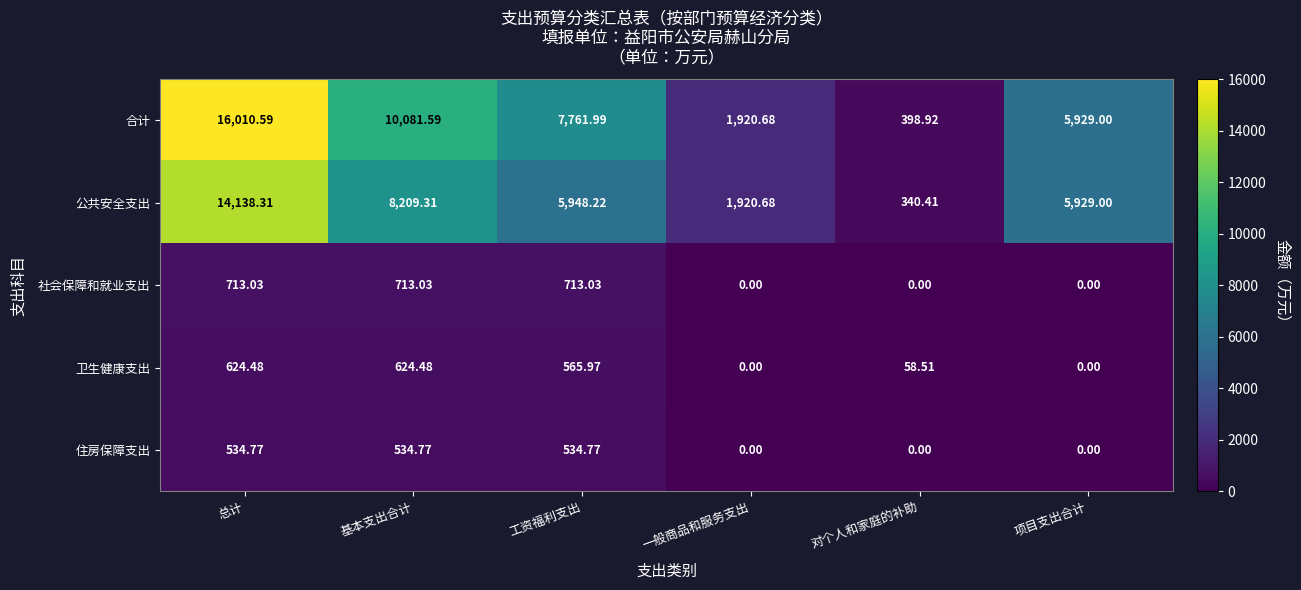

At which label is 合计 closest to 8204?

工资福利支出